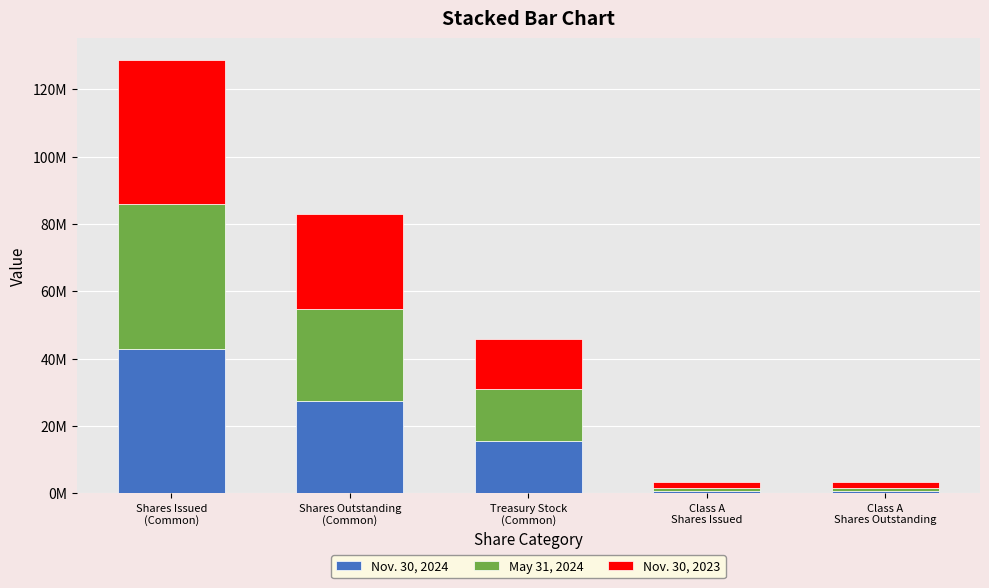

What are all the series names shown in the legend?

Nov. 30, 2024, May 31, 2024, Nov. 30, 2023